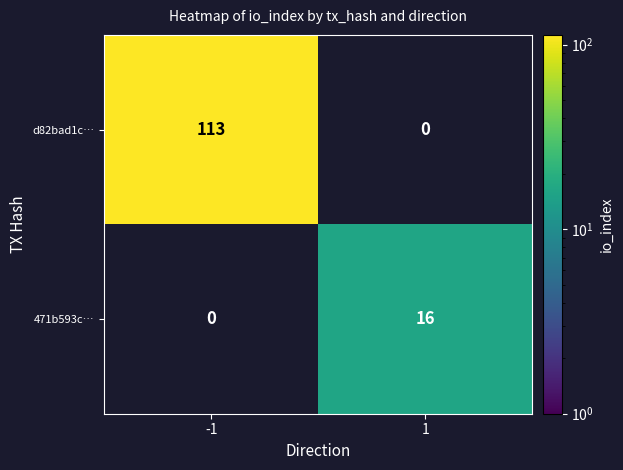

Which has a higher value, 1 or -1?

-1